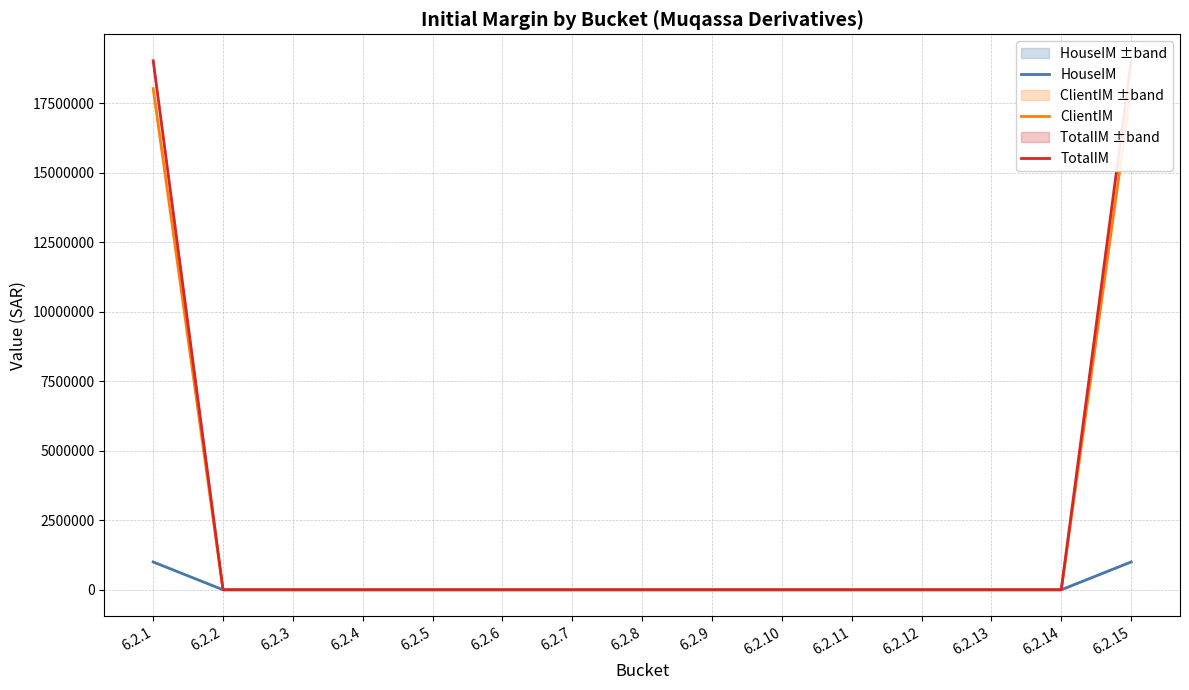

Between 6.2.2 and 6.2.12, which series saw the biggest shift?

HouseIM